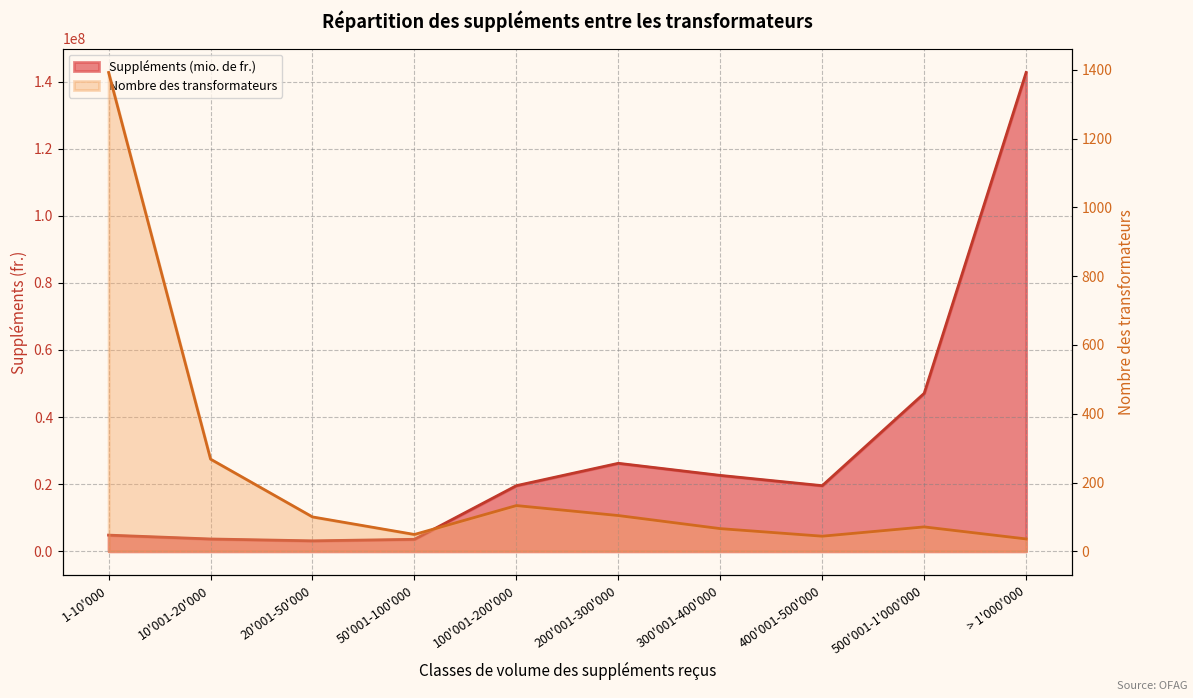

True or false: Nombre des transformateurs has a value of 133.0 at 100'001-200'000.

True